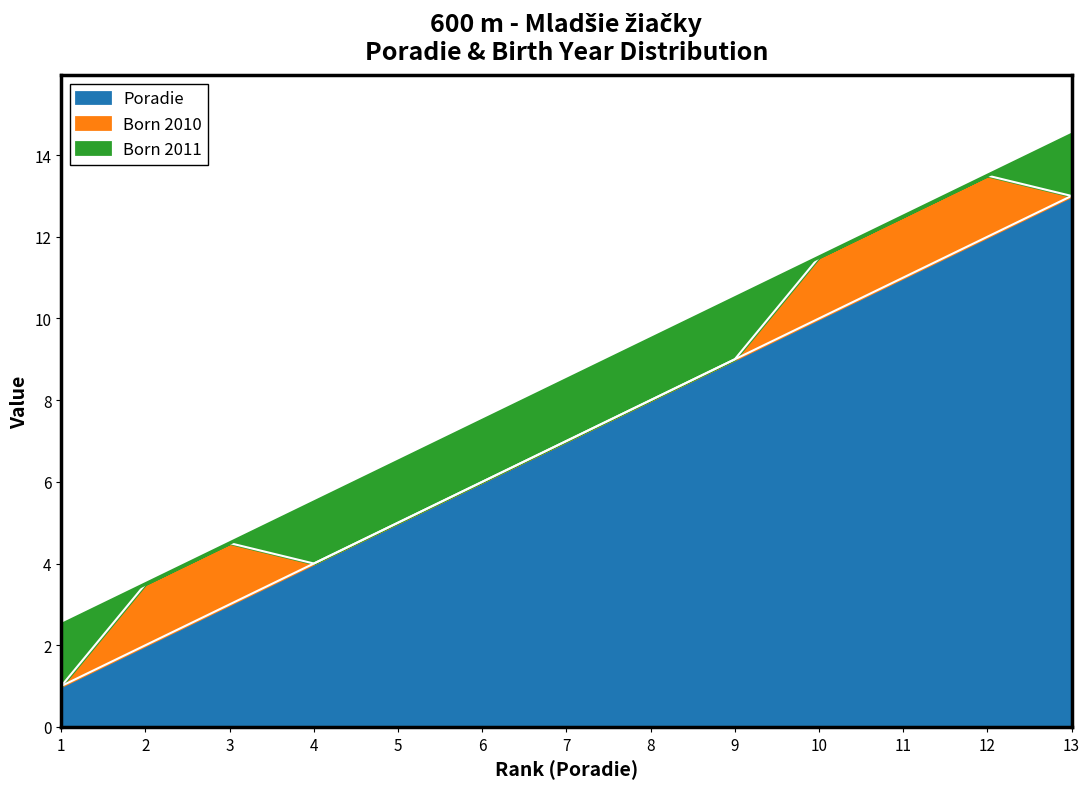

Does the chart display data point markers on the line(s)?

No